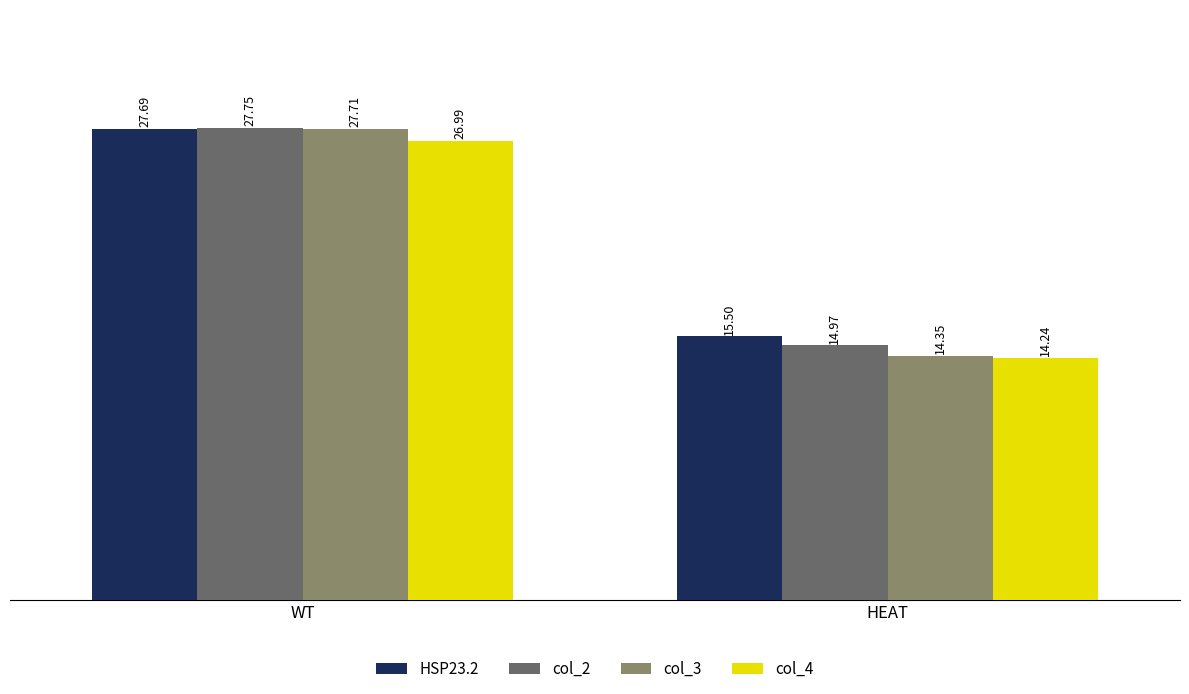

What is the total value across all series at HEAT?

59.1